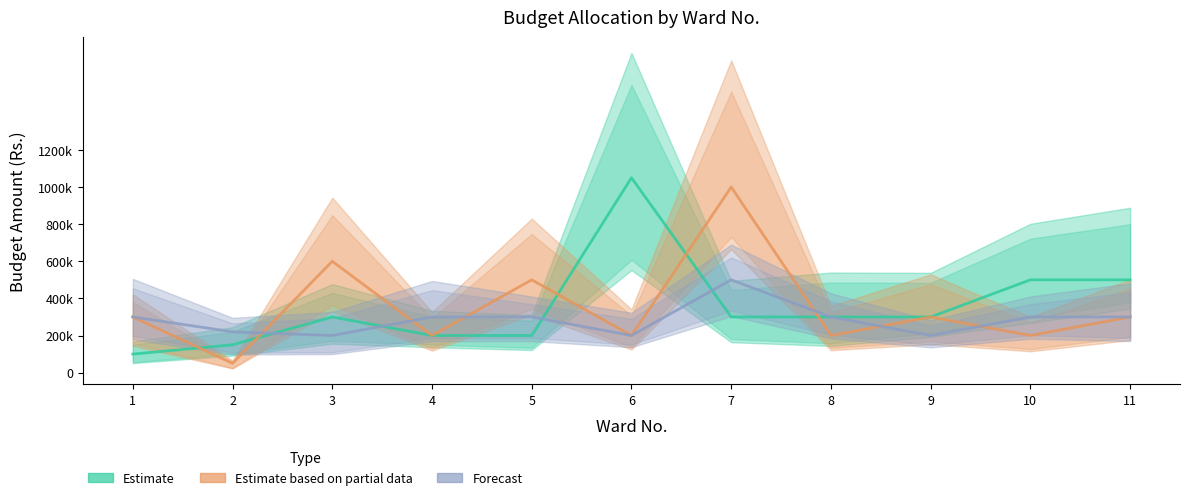

Does the chart have visible grid lines?

No